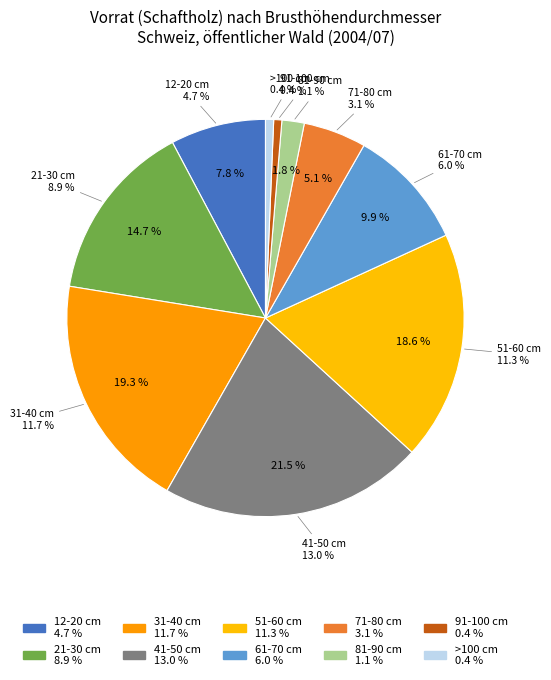

How many segments does this pie chart have?

10